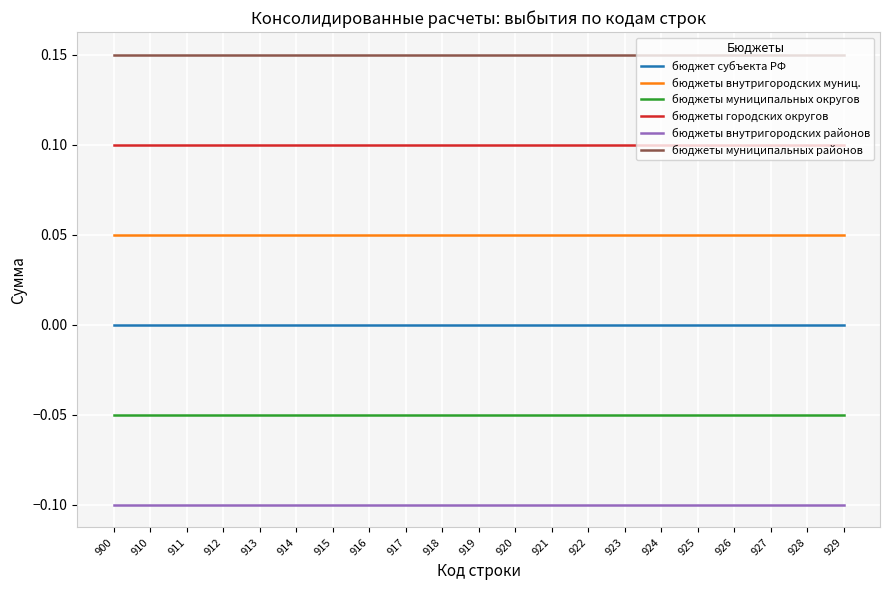

Rank the series by their maximum value, from highest to lowest.

бюджеты муниципальных районов, бюджеты городских округов, бюджеты внутригородских муниц., бюджет субъекта РФ, бюджеты муниципальных округов, бюджеты внутригородских районов